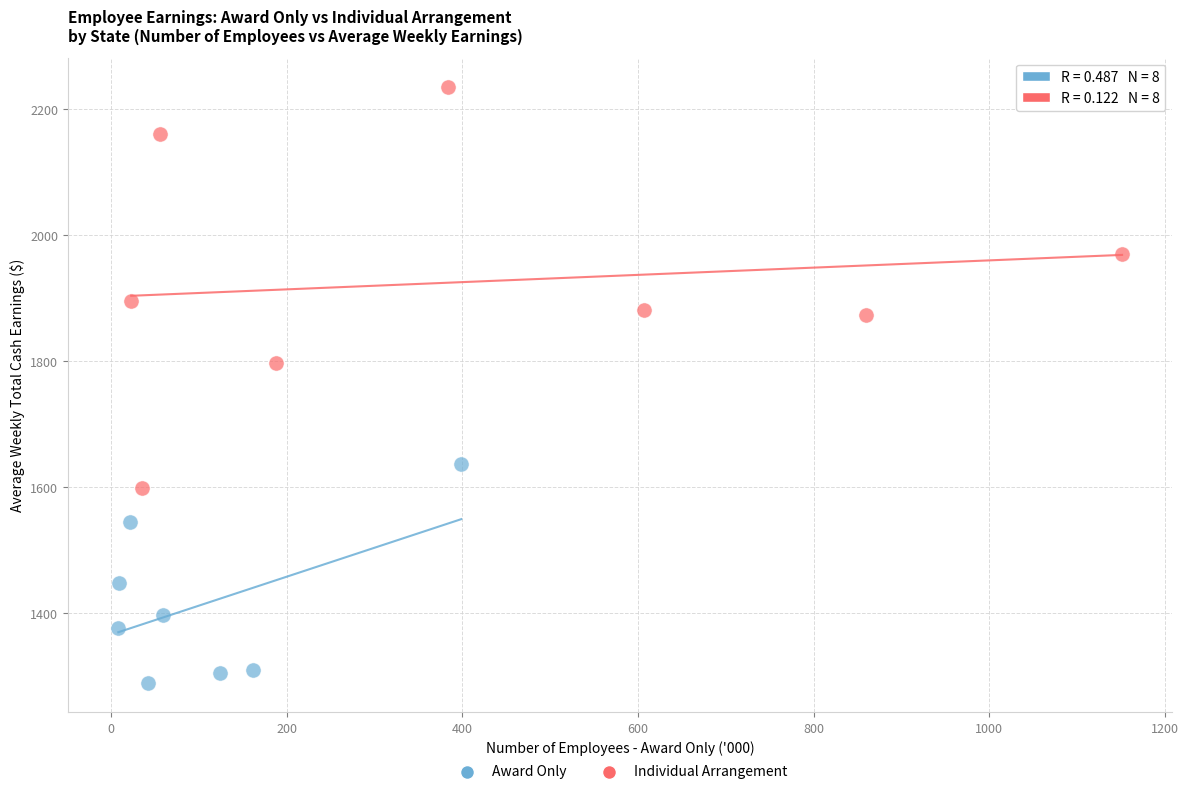

Which series has the widest spread of Y values?

Individual Arrangement